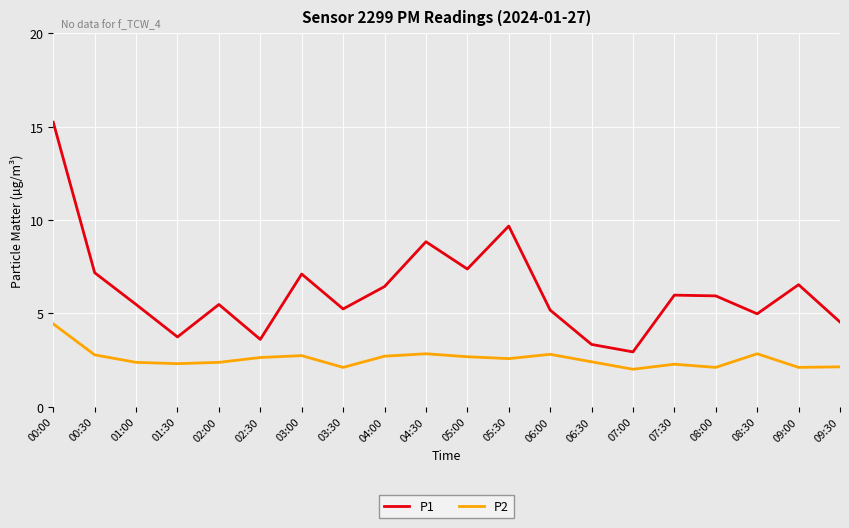

What value does the P1 series have at 08:30?

5.0